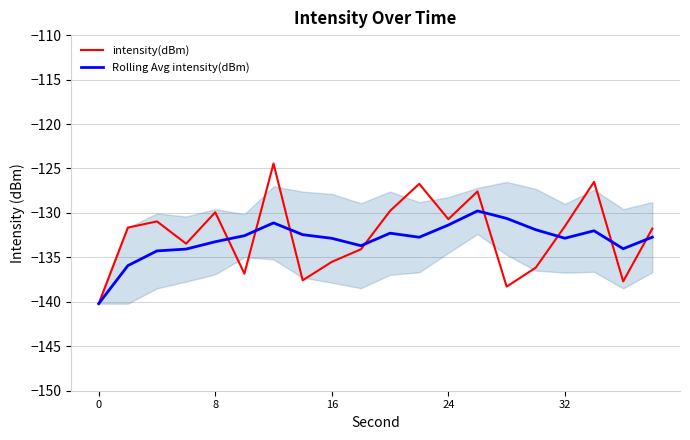

Reading right to left, list all the values displayed in this chart.

intensity(dBm): -131.8	-137.7	-126.5	-131.5	-136.2	-138.3	-127.6	-130.7	-126.7	-129.8	-134.1	-135.5	-137.6	-124.4	-136.8	-129.9	-133.5	-131.0	-131.7	-140.2
Rolling Avg intensity(dBm): -132.7	-134.0	-132.0	-132.8	-131.9	-130.6	-129.8	-131.4	-132.7	-132.3	-133.7	-132.9	-132.4	-131.1	-132.6	-133.2	-134.1	-134.3	-135.9	-140.2